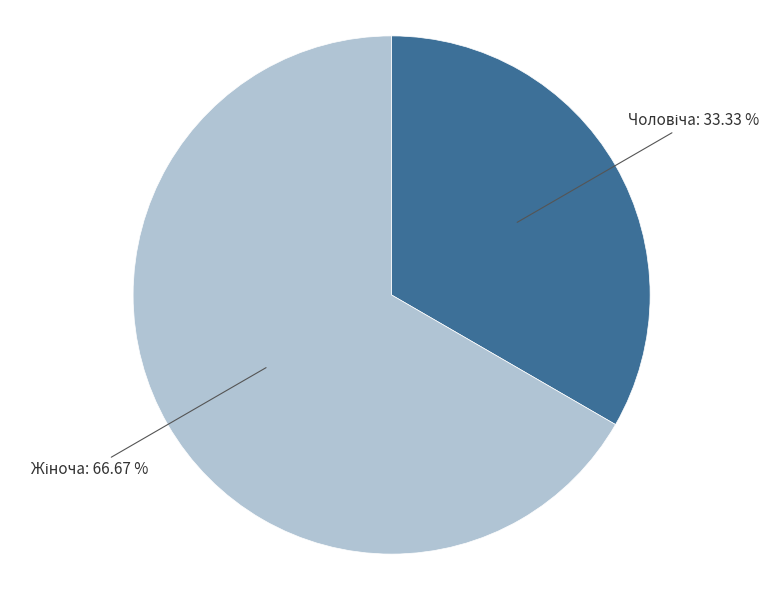

Is there a majority slice in this chart?

Yes